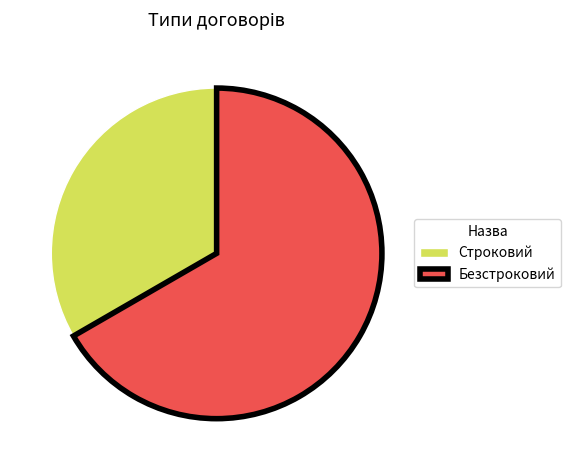

Approximately how many times larger is the value at Безстроковий compared to Строковий?

2.0